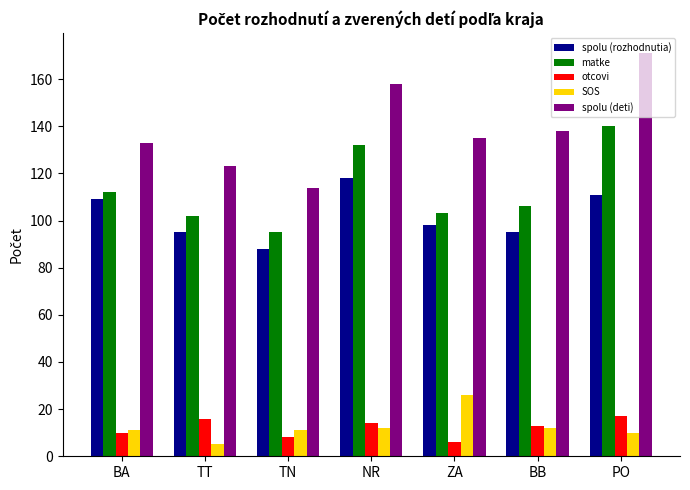

What is the sum of all otcovi values?

84